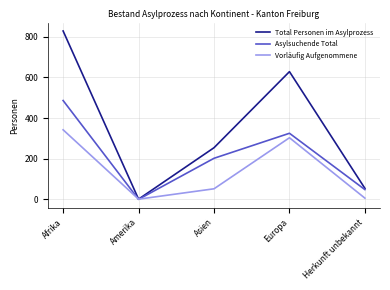

Reading left to right, transcribe all the data shown in this chart.

Total Personen im Asylprozess: 828	1	254	628	54
Asylsuchende Total: 486	0	202	325	48
Vorläufig Aufgenommene: 342	1	52	303	6